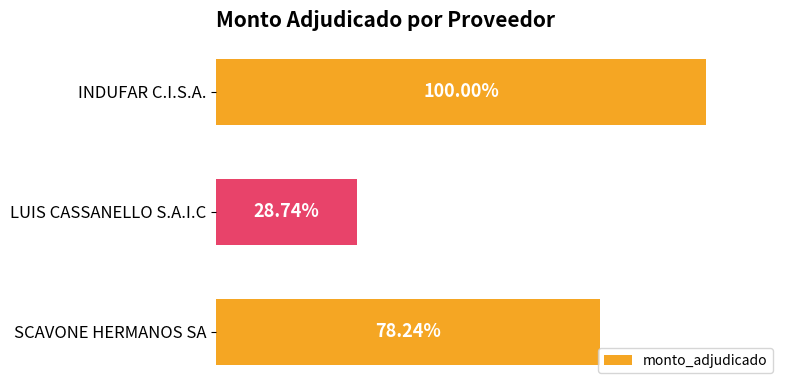

Does the chart contain any negative values?

No